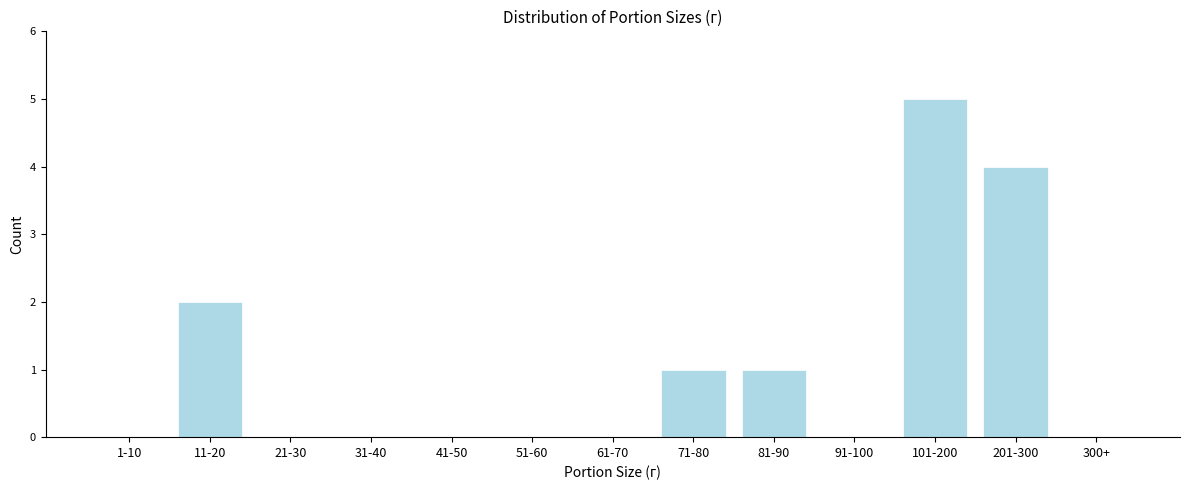

Reading left to right, extract all data points from this chart.

1-10=0	11-20=2	21-30=0	31-40=0	41-50=0	51-60=0	61-70=0	71-80=1	81-90=1	91-100=0	101-200=5	201-300=4	300+=0